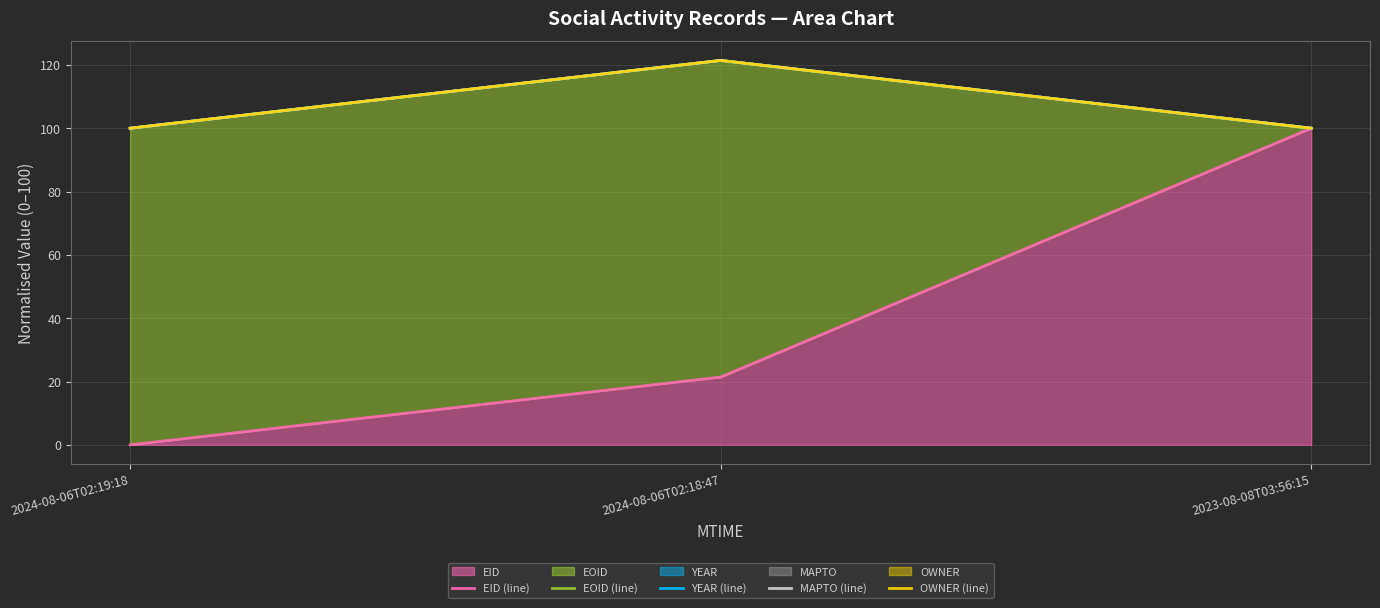

What is the difference between the maximum and minimum values in the MAPTO (line) series?

21.4